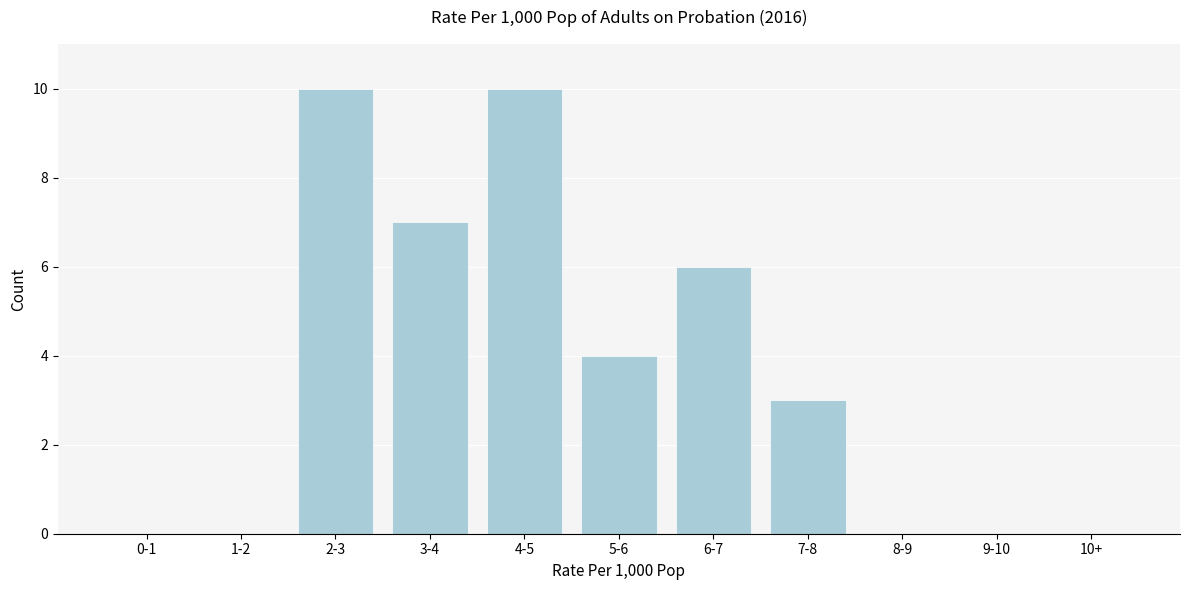

Reading left to right, what are all the values shown in this chart?

0-1=0	1-2=0	2-3=10	3-4=7	4-5=10	5-6=4	6-7=6	7-8=3	8-9=0	9-10=0	10+=0